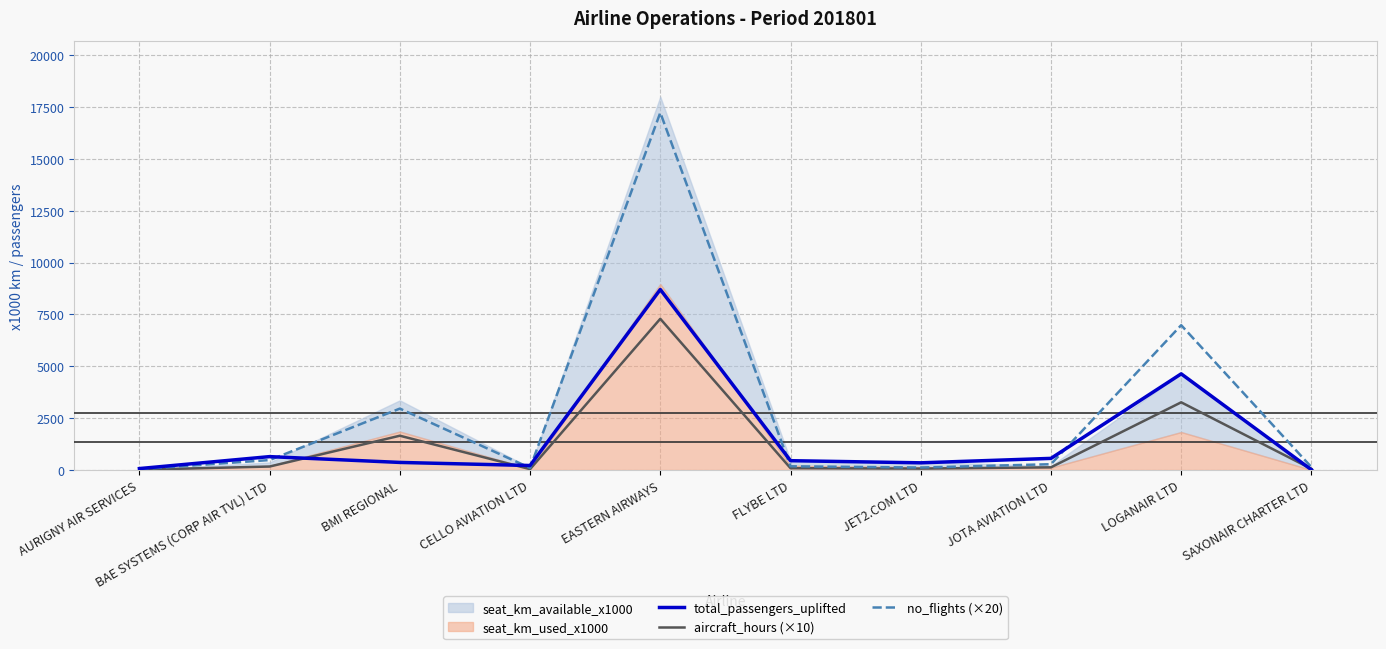

In aircraft_hours (×10), how many points are lower than both neighbors (excluding endpoints)?

2